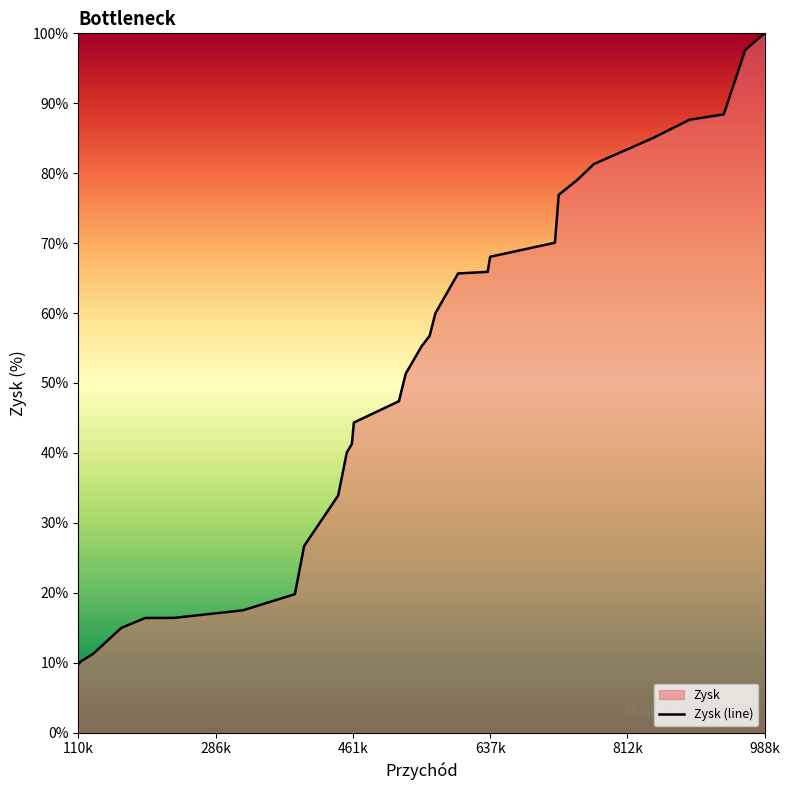

The value at Oddział 16 is 16.4. True or false?

True